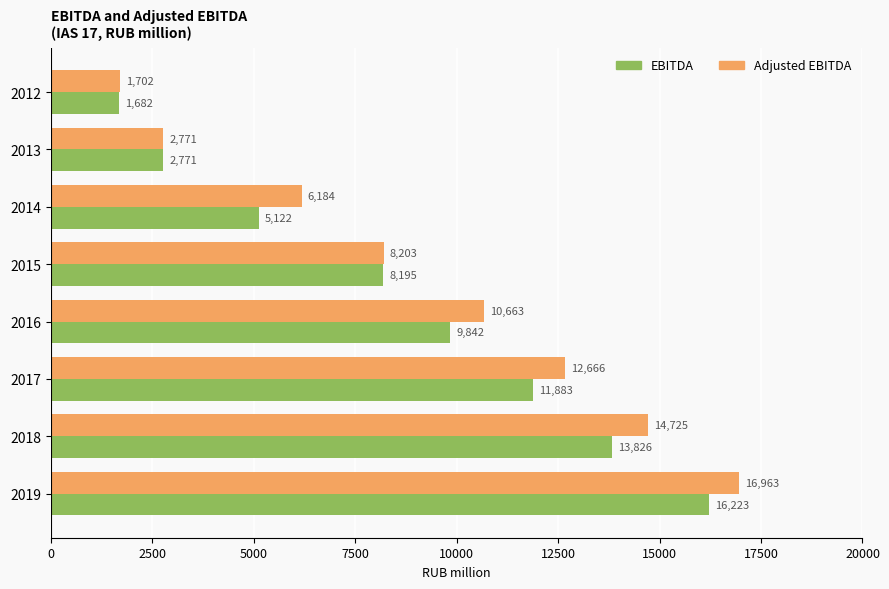

What is the average value of the EBITDA series?

8693.1